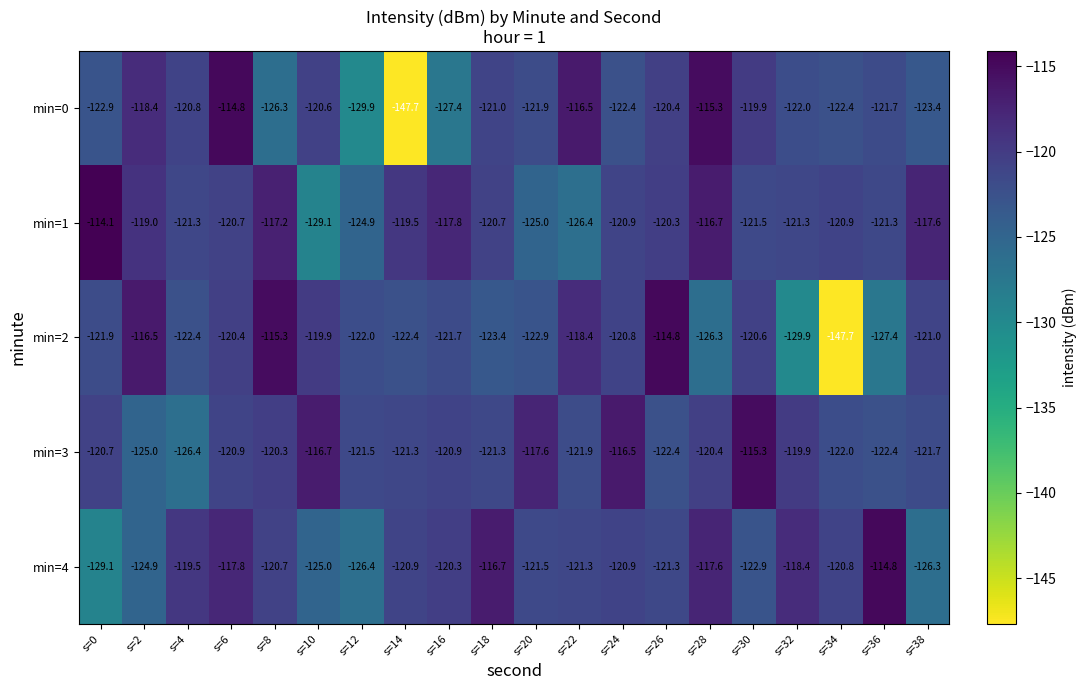

At which category is the sum across all series the highest?

s=6